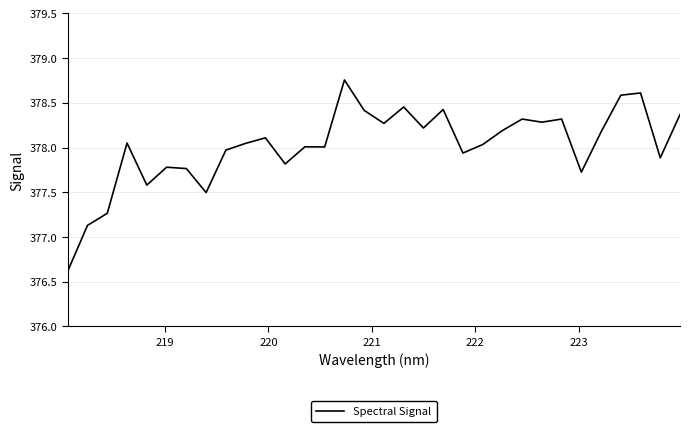

Is this an area chart (filled region under the line)?

No